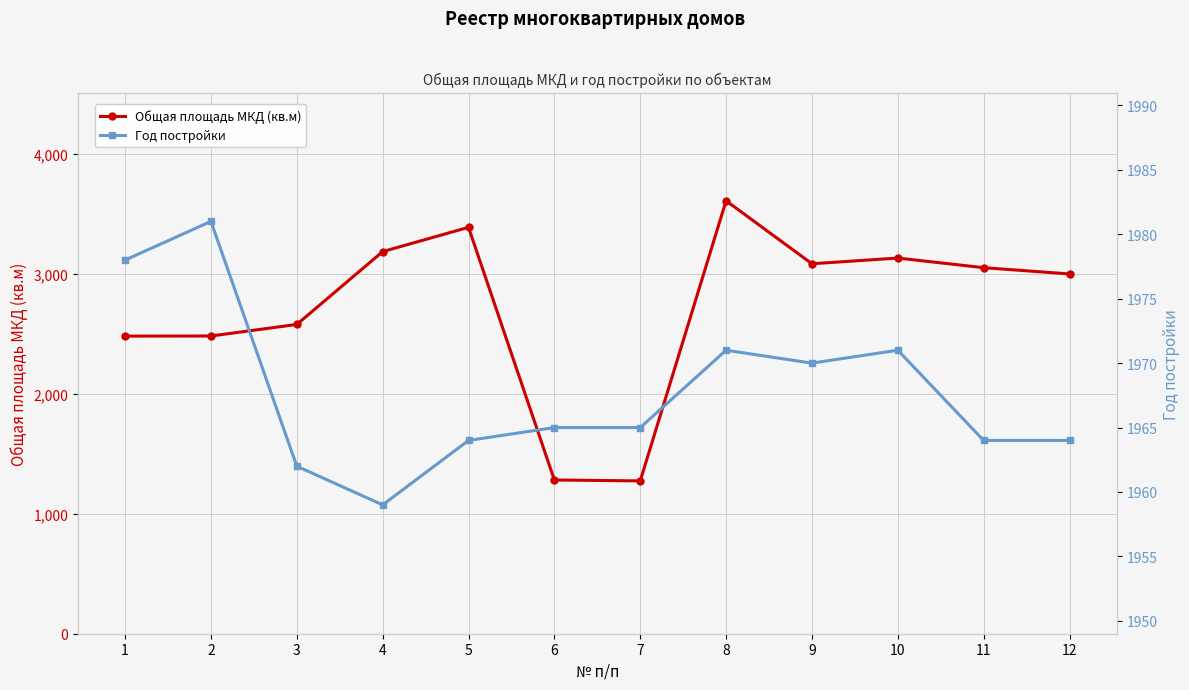

How many lines are shown in the chart?

2